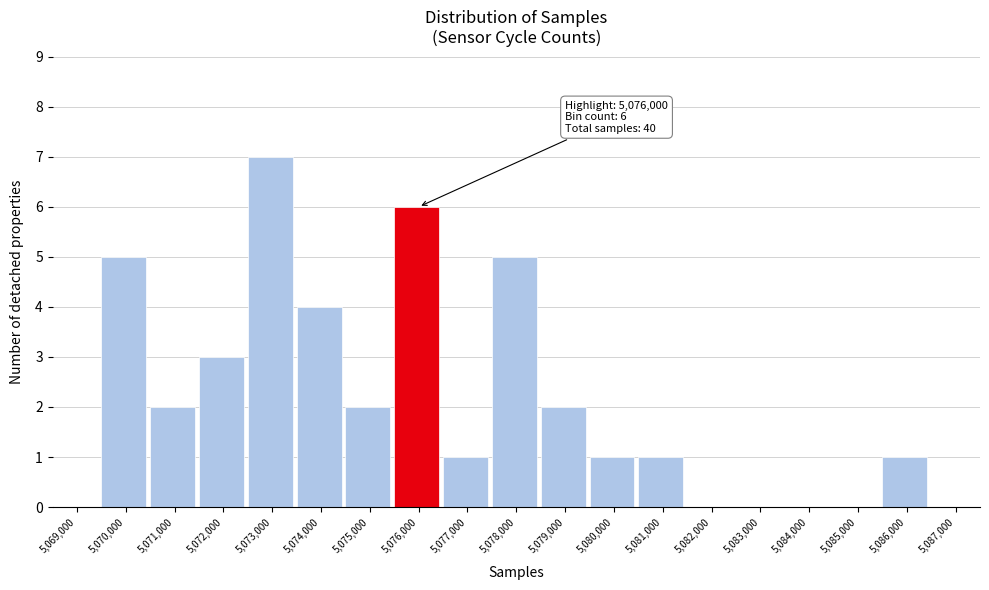

Reading left to right, list all the values displayed in this chart.

5,069,000=0	5,070,000=5	5,071,000=2	5,072,000=3	5,073,000=7	5,074,000=4	5,075,000=2	5,076,000=6	5,077,000=1	5,078,000=5	5,079,000=2	5,080,000=1	5,081,000=1	5,082,000=0	5,083,000=0	5,084,000=0	5,085,000=0	5,086,000=1	5,087,000=0